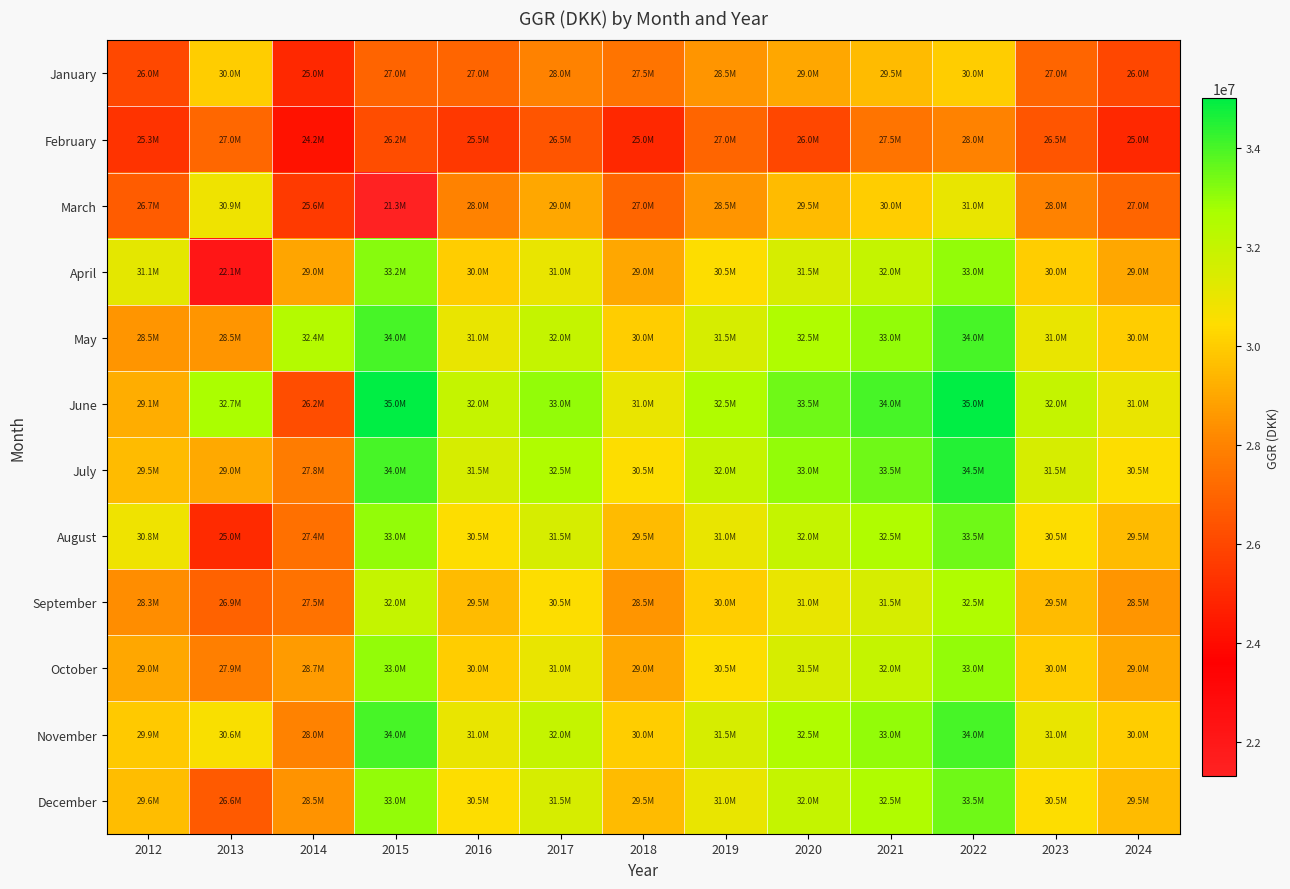

Reading left to right, what are all the values shown in this chart?

January: 2012=26040579.0	2013=30027439.0	2014=24959616.0	2015=26965253.0	2016=27025000.0	2017=28000000.0	2018=27500000.0	2019=28500000.0	2020=29000000.0	2021=29500000.0	2022=30000000.0	2023=27000000.0	2024=26000000.0
February: 2012=25345147.9	2013=27044025.0	2014=24211187.0	2015=26201400.0	2016=25500000.0	2017=26500000.0	2018=25000000.0	2019=27000000.0	2020=26000000.0	2021=27500000.0	2022=28000000.0	2023=26500000.0	2024=25000000.0
March: 2012=26708290.0	2013=30885391.0	2014=25570464.0	2015=21323919.9	2016=28000000.0	2017=29000000.0	2018=27000000.0	2019=28500000.0	2020=29500000.0	2021=30000000.0	2022=31000000.0	2023=28000000.0	2024=27000000.0
April: 2012=31132124.0	2013=22109876.1	2014=28961374.0	2015=33159459.0	2016=30000000.0	2017=31000000.0	2018=29000000.0	2019=30500000.0	2020=31500000.0	2021=32000000.0	2022=33000000.0	2023=30000000.0	2024=29000000.0
May: 2012=28483742.0	2013=28521679.0	2014=32421295.0	2015=34000000.0	2016=31000000.0	2017=32000000.0	2018=30000000.0	2019=31500000.0	2020=32500000.0	2021=33000000.0	2022=34000000.0	2023=31000000.0	2024=30000000.0
June: 2012=29134015.0	2013=32674349.0	2014=26204676.4	2015=35000000.0	2016=32000000.0	2017=33000000.0	2018=31000000.0	2019=32500000.0	2020=33500000.0	2021=34000000.0	2022=35000000.0	2023=32000000.0	2024=31000000.0
July: 2012=29532415.0	2013=29021936.0	2014=27769395.0	2015=34000000.0	2016=31500000.0	2017=32500000.0	2018=30500000.0	2019=32000000.0	2020=33000000.0	2021=33500000.0	2022=34500000.0	2023=31500000.0	2024=30500000.0
August: 2012=30840200.0	2013=25012940.9	2014=27392971.0	2015=33000000.0	2016=30500000.0	2017=31500000.0	2018=29500000.0	2019=31000000.0	2020=32000000.0	2021=32500000.0	2022=33500000.0	2023=30500000.0	2024=29500000.0
September: 2012=28317164.0	2013=26914507.0	2014=27458307.0	2015=32000000.0	2016=29500000.0	2017=30500000.0	2018=28500000.0	2019=30000000.0	2020=31000000.0	2021=31500000.0	2022=32500000.0	2023=29500000.0	2024=28500000.0
October: 2012=28977016.0	2013=27885505.0	2014=28693995.0	2015=33000000.0	2016=30000000.0	2017=31000000.0	2018=29000000.0	2019=30500000.0	2020=31500000.0	2021=32000000.0	2022=33000000.0	2023=30000000.0	2024=29000000.0
November: 2012=29906746.0	2013=30605498.0	2014=27950143.0	2015=34000000.0	2016=31000000.0	2017=32000000.0	2018=30000000.0	2019=31500000.0	2020=32500000.0	2021=33000000.0	2022=34000000.0	2023=31000000.0	2024=30000000.0
December: 2012=29602529.0	2013=26631425.0	2014=28463213.0	2015=33000000.0	2016=30500000.0	2017=31500000.0	2018=29500000.0	2019=31000000.0	2020=32000000.0	2021=32500000.0	2022=33500000.0	2023=30500000.0	2024=29500000.0